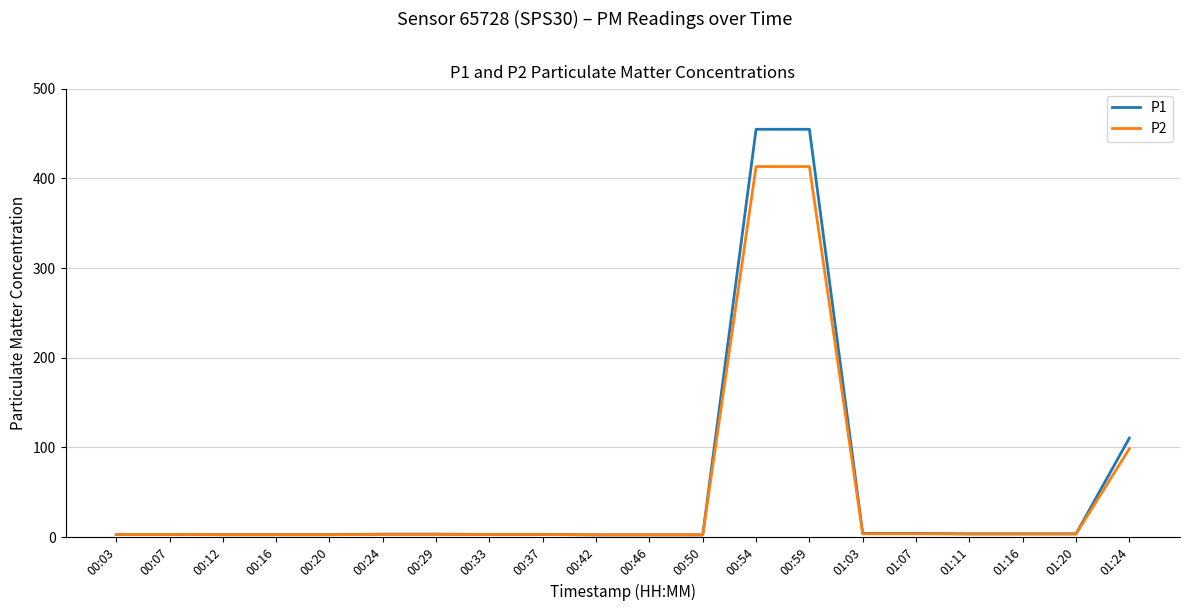

Is it true that P1 equals 114.8 at 00:59?

False